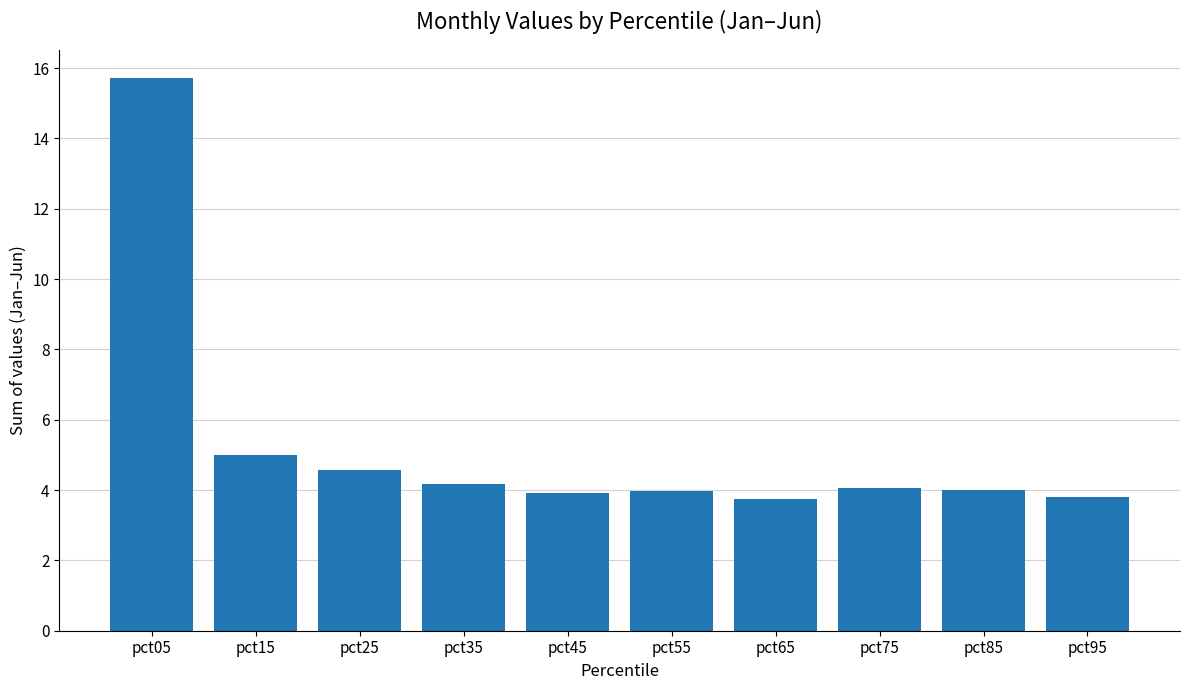

Where is the data nearest to the value 9?

pct15